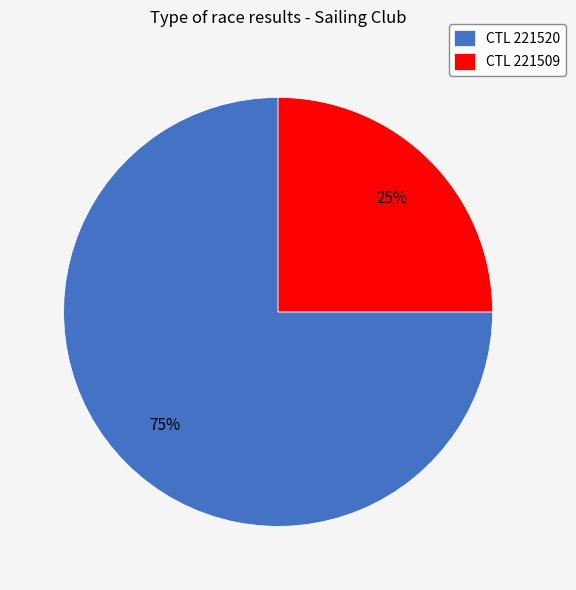

True or false: CTL 221509 accounts for 38% of the total.

False